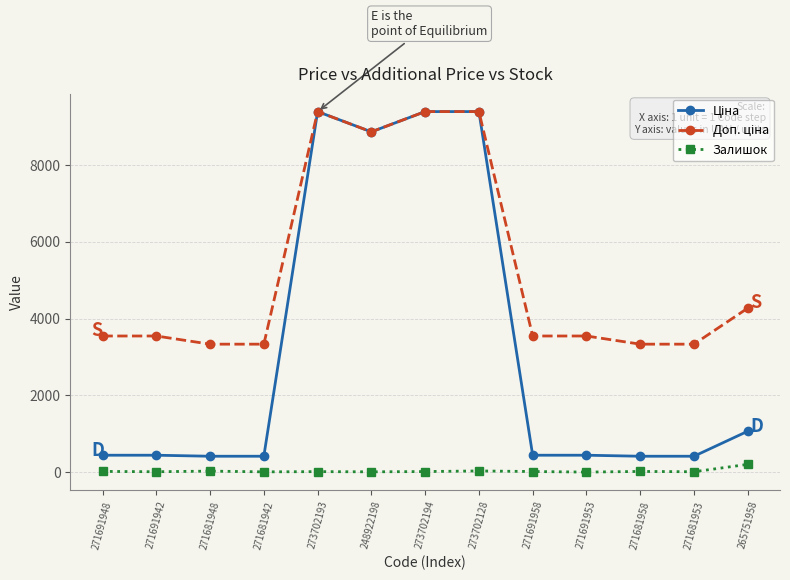

The Залишок series shows 19.0 at 271691958. True or false?

True